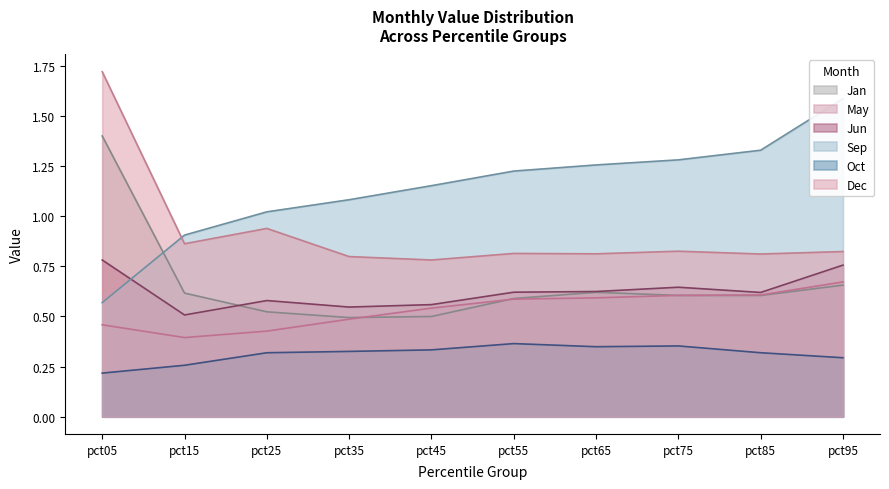

Count the Jun values in the range 0 to 1.

10